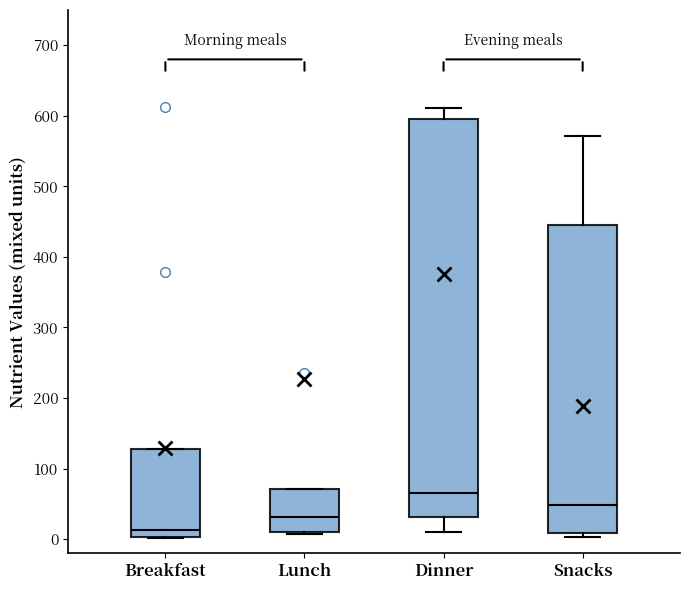

Which box is the tallest, from its lower edge to its upper edge?

Dinner